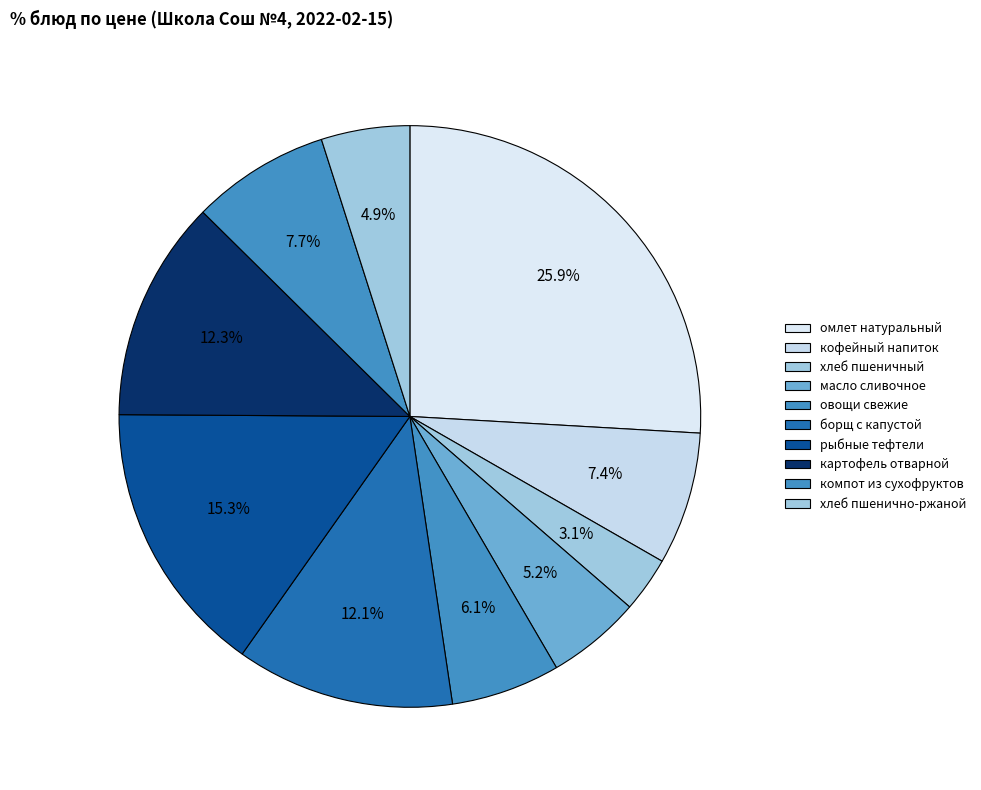

How many segments does this pie chart have?

10